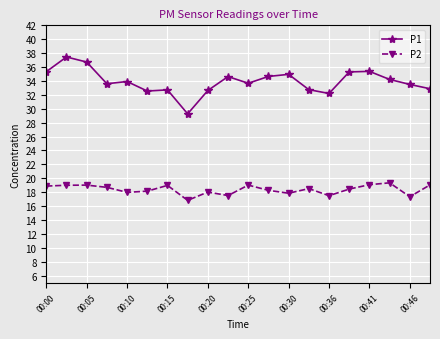

True or false: P1 and P2 cross at least once.

False